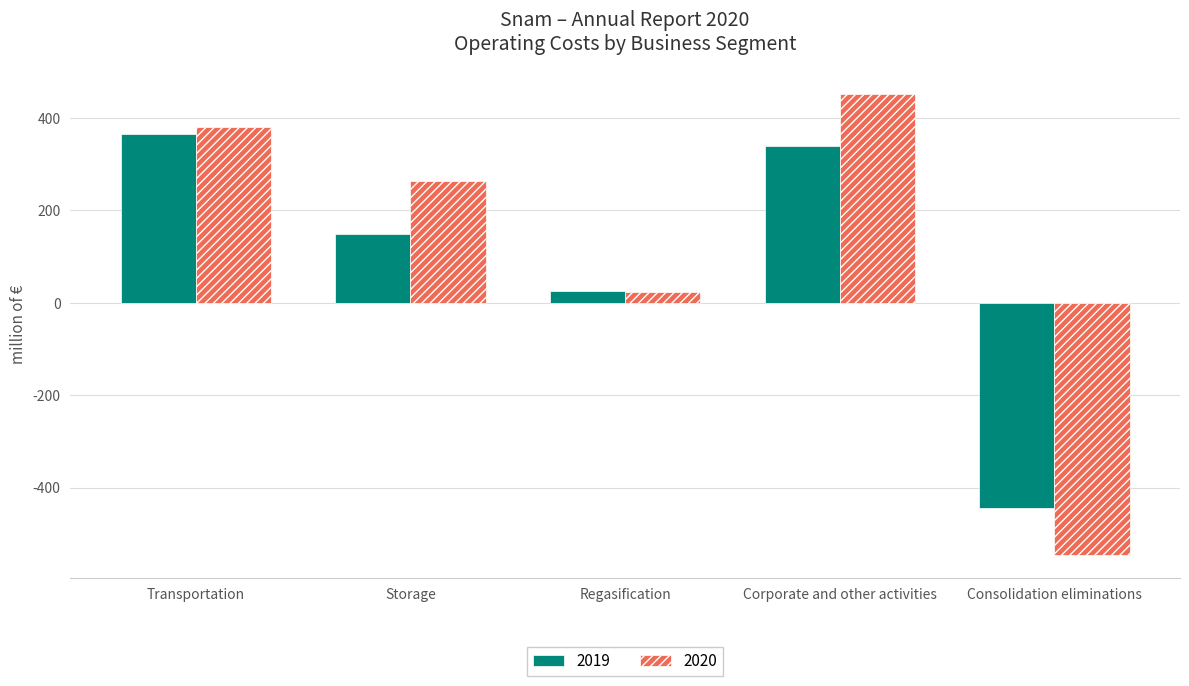

At which label does 2019 first exceed 149?

Transportation